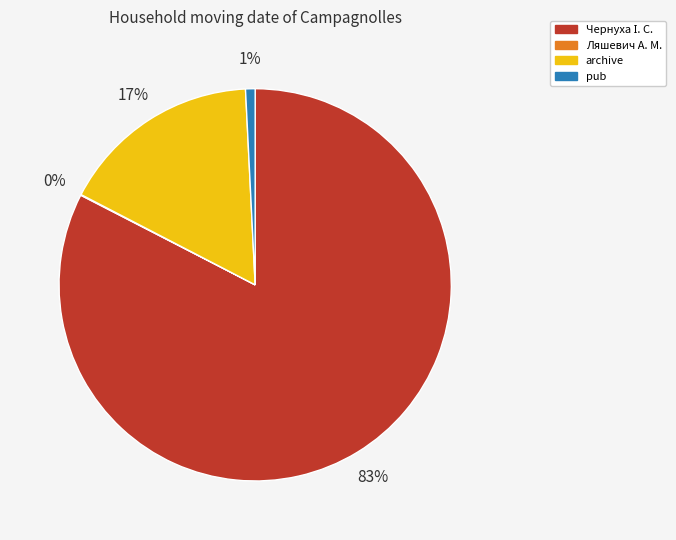

The archive slice represents 31% of the pie. True or false?

False